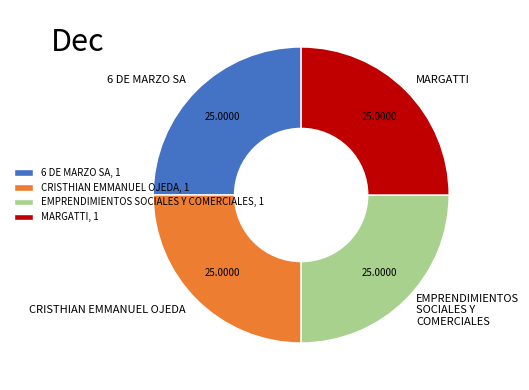

The 6 DE MARZO SA slice represents 25% of the pie. True or false?

True